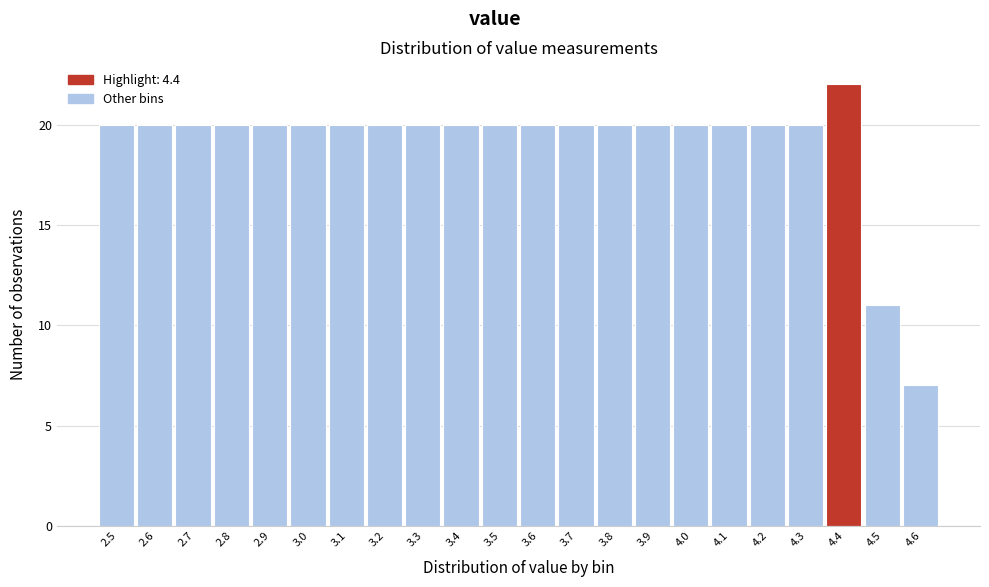

What is the height of the bar covering 2.95 to 3.05 on the x-axis? The values are not printed on the chart, so give them approximately, as read against the axis.

20